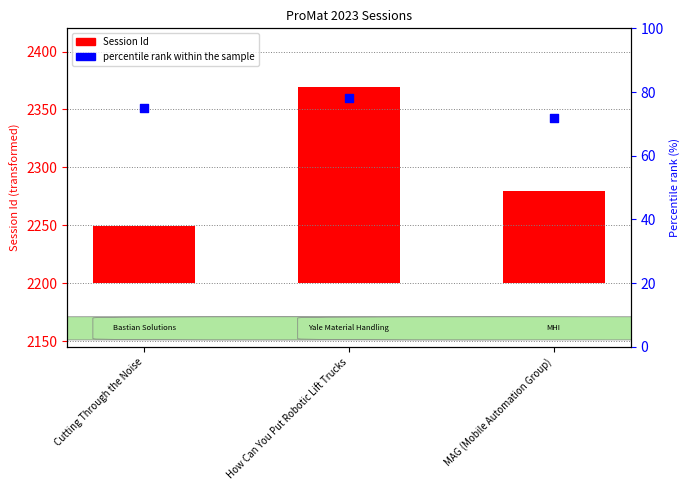

Which series has the largest total across all categories?

Session Id